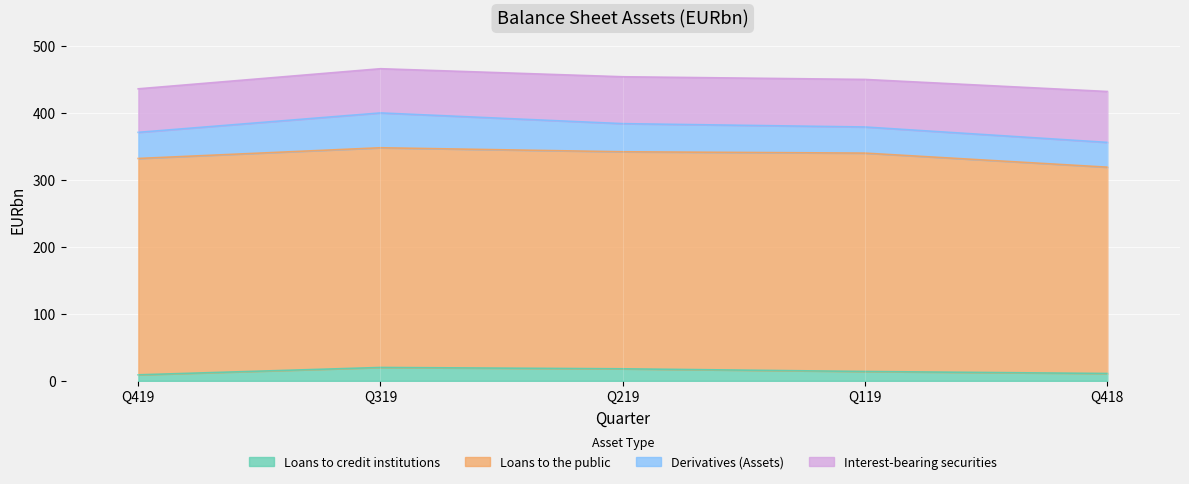

True or false: Loans to credit institutions and Interest-bearing securities intersect in this chart.

False